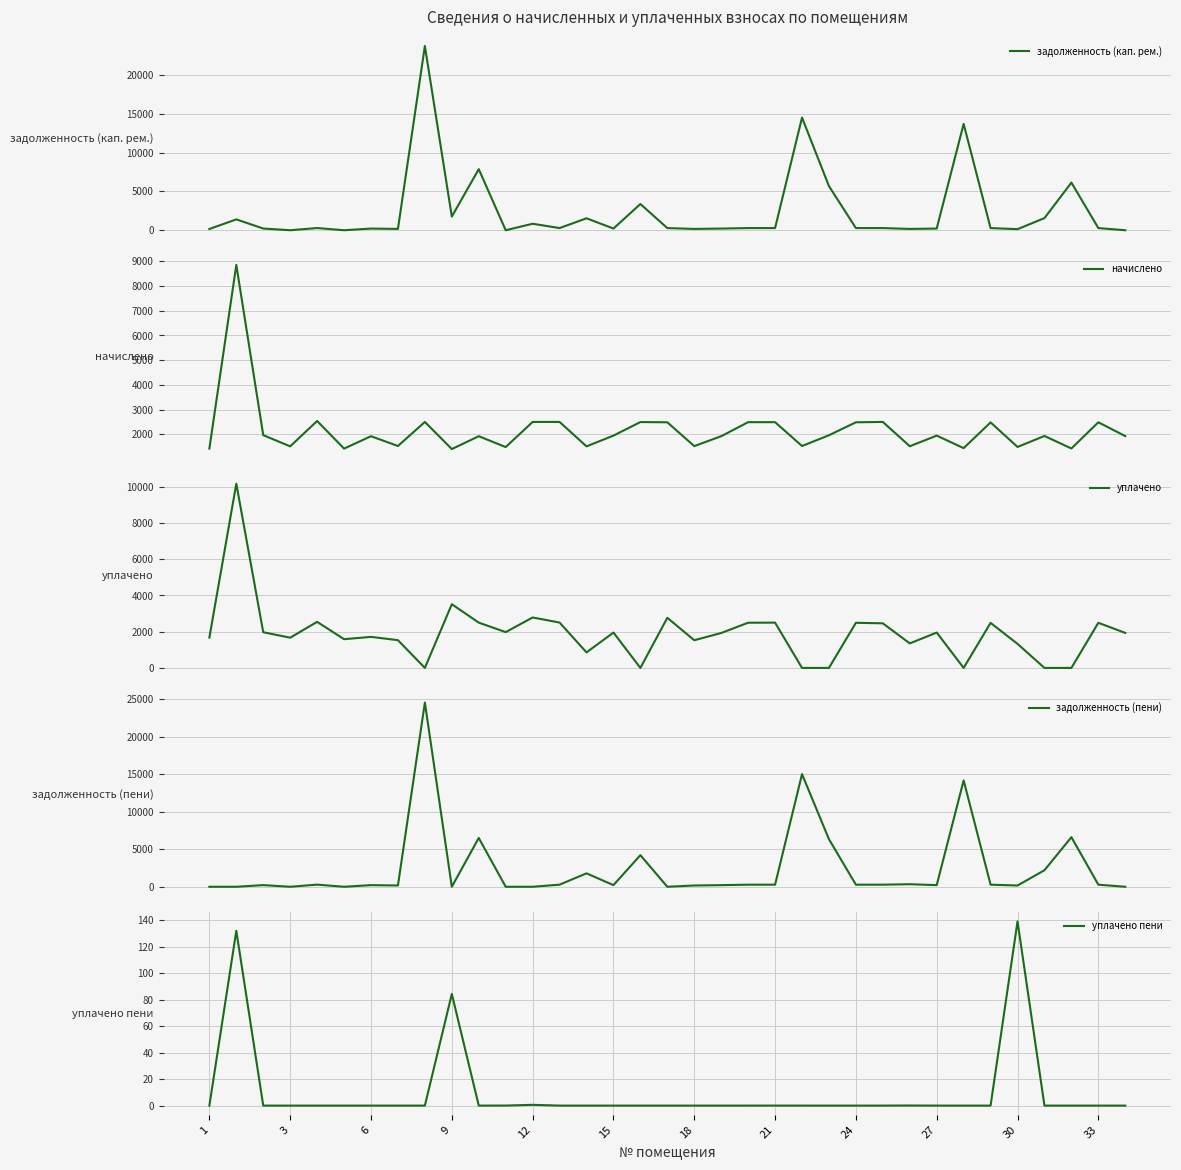

After their last crossing, which series has the higher values: задолженность (кап. рем.) or уплачено?

уплачено